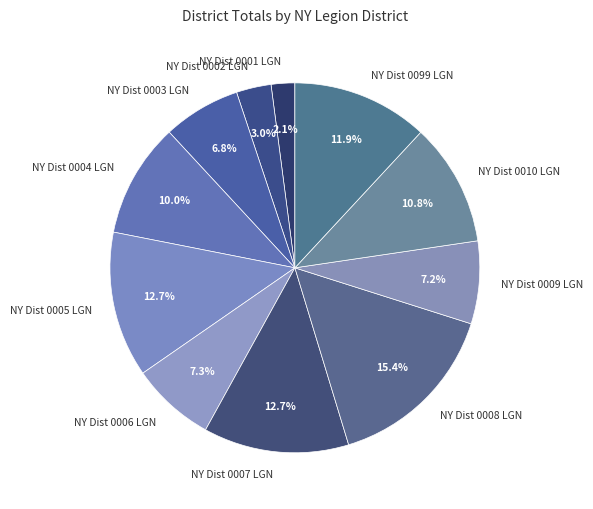

Between NY Dist 0002 LGN and NY Dist 0009 LGN, which is larger?

NY Dist 0009 LGN